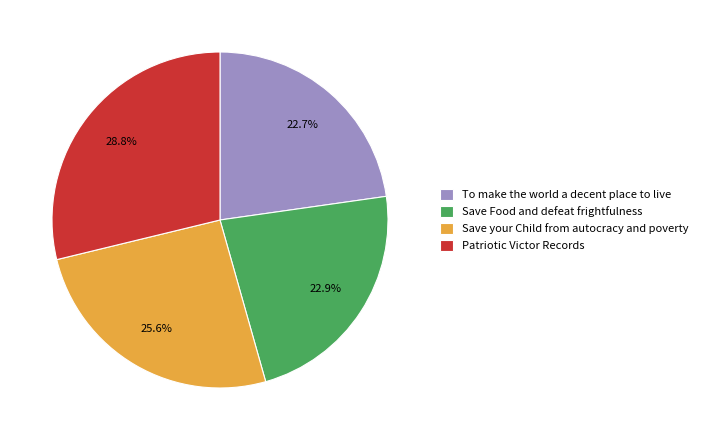

Is there any slice that represents more than half of the pie?

No